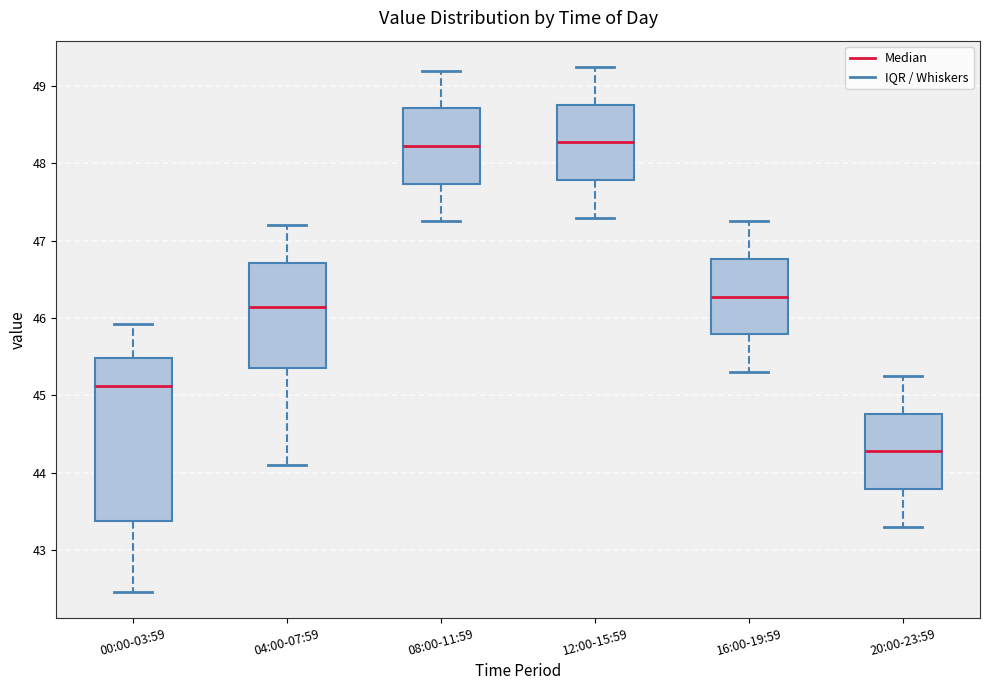

Which box is the tallest, from its lower edge to its upper edge?

00:00-03:59